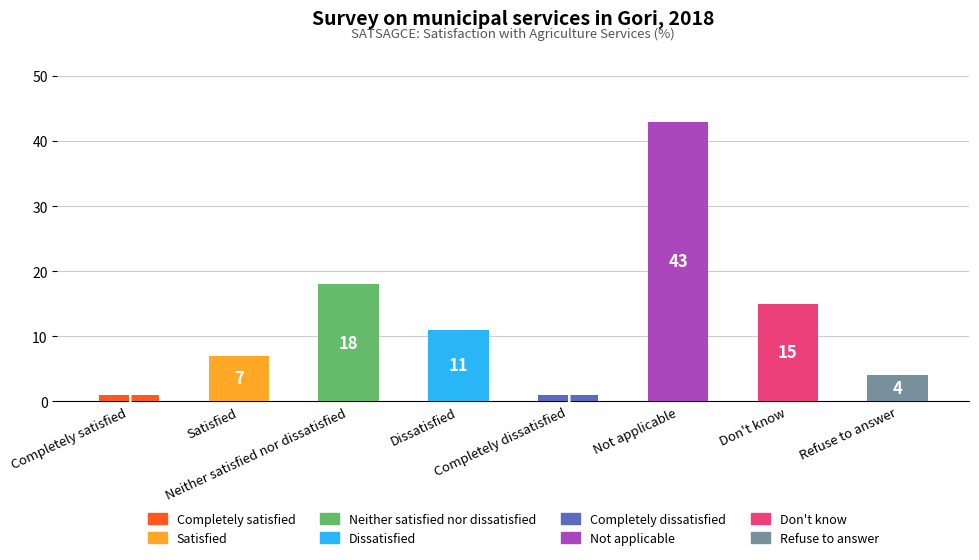

What is the difference between the maximum and minimum values?

42